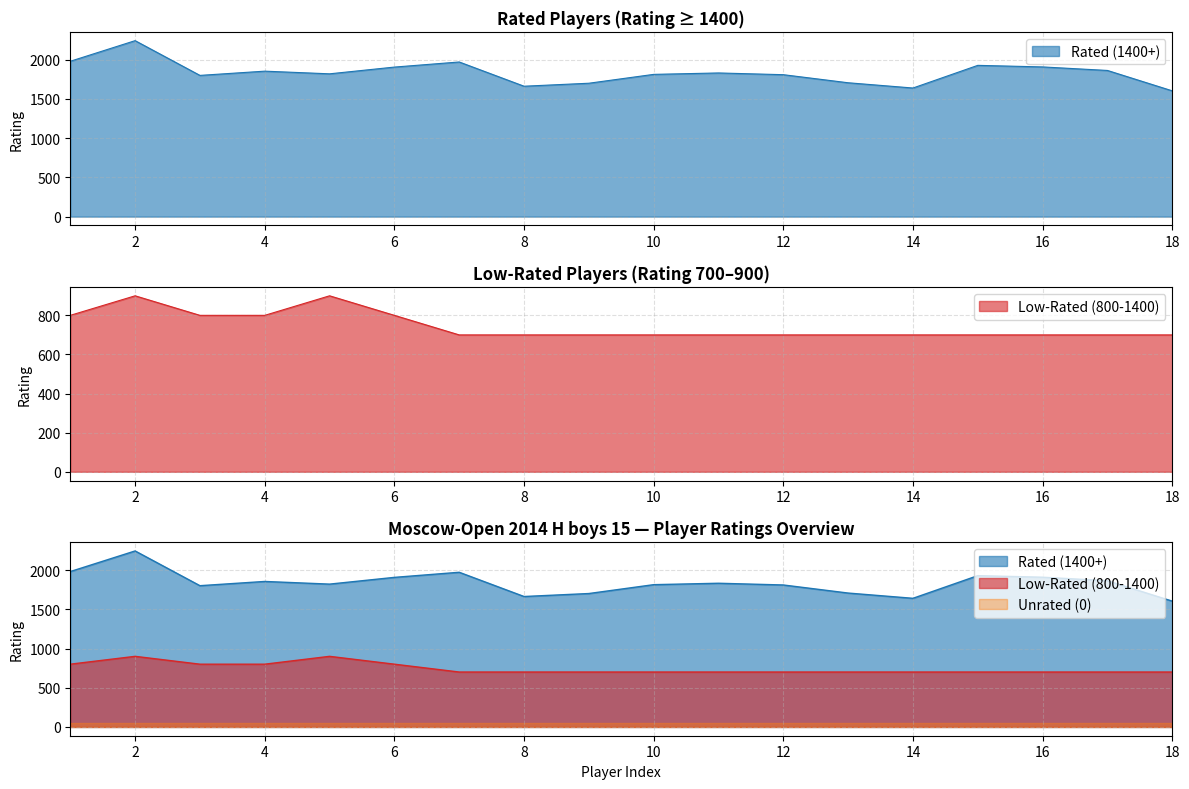

What is the average value of the Low-Rated (800-1400) series?

744